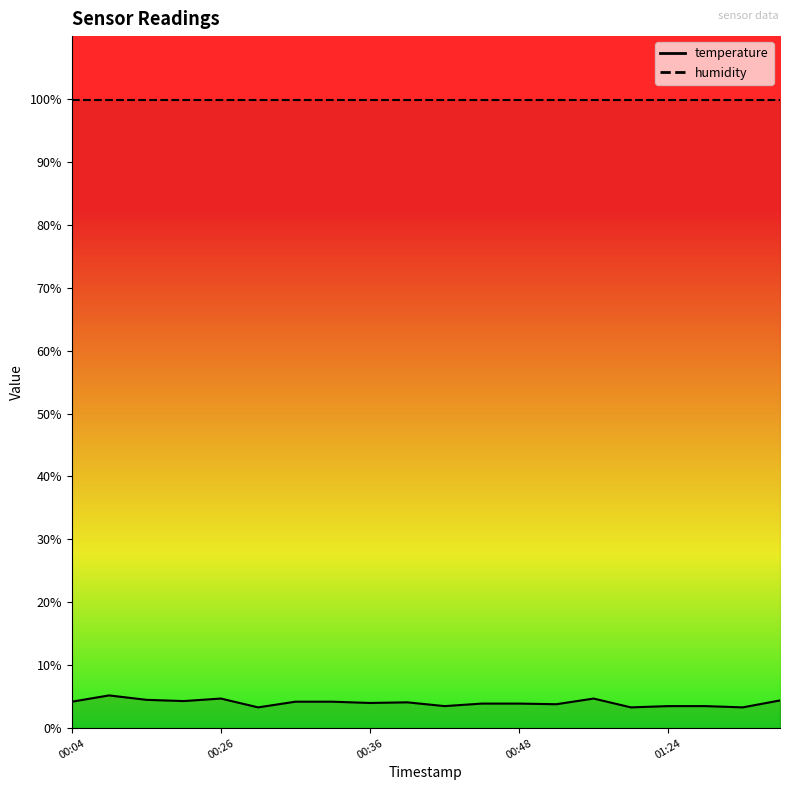

What is the difference between the second highest and minimum values?

1.4